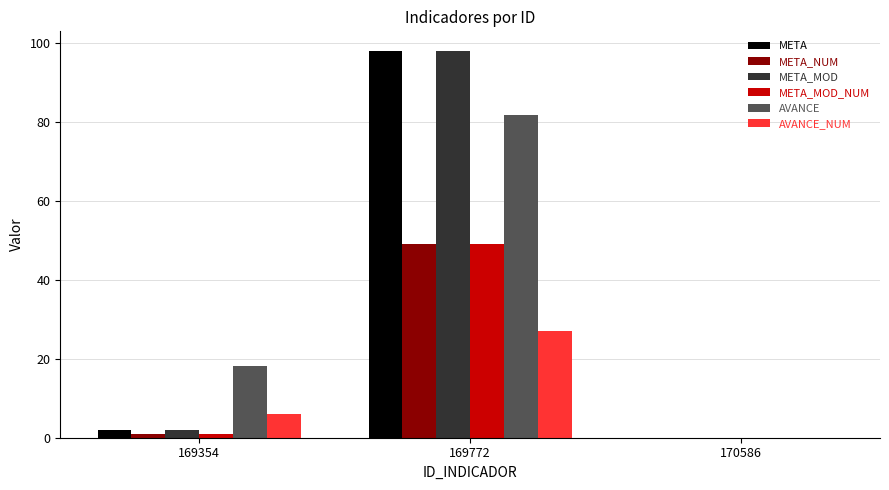

True or false: AVANCE_NUM has a value of -15.7 at 170586.

False